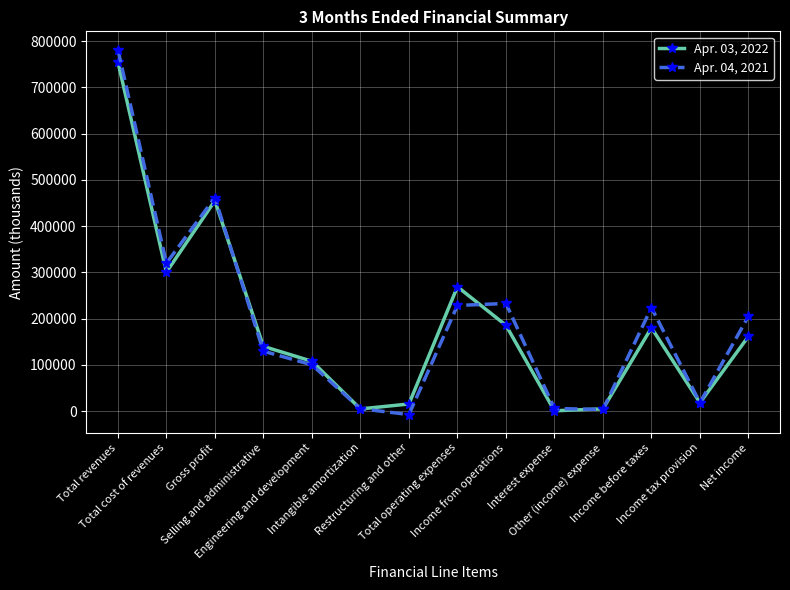

At which category does Apr. 04, 2021 reach its first local valley?

Total cost of revenues